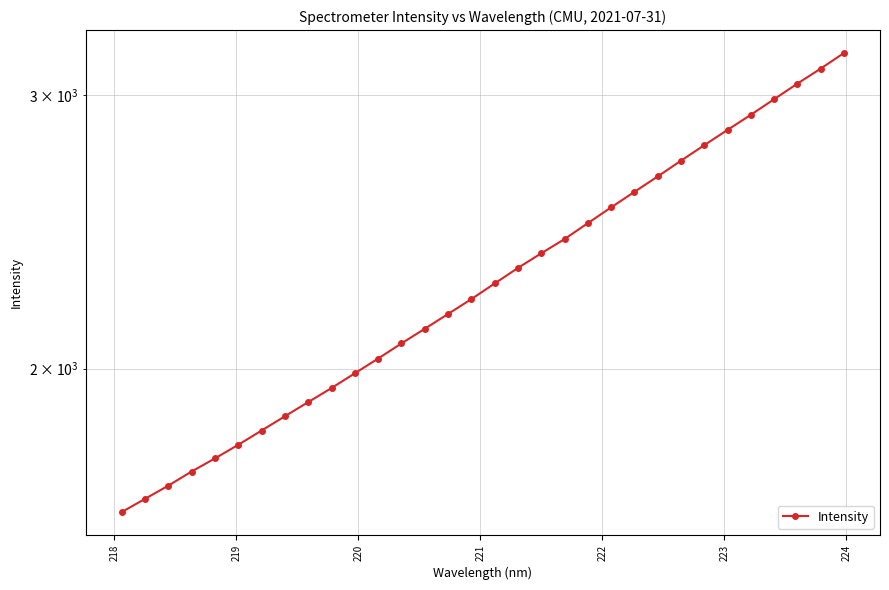

How many lines are shown in the chart?

1